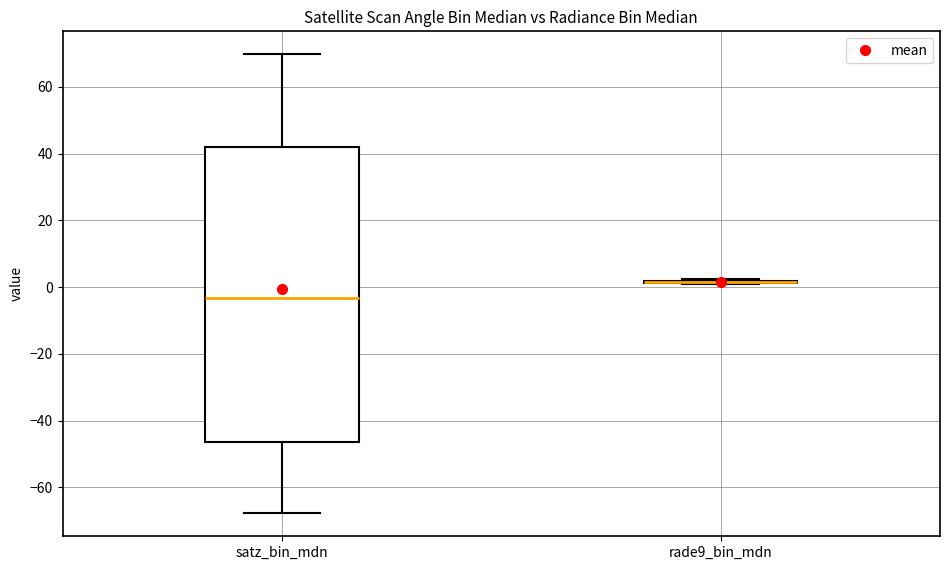

Reading left to right, transcribe this box plot: for each box, give where its median line is, the range the box spans, and where its two whiskers end, as read against the y-axis. The values are not printed on the chart, so give them approximately, as read against the axis.

satz_bin_mdn: median -4, box -46 to 42, whiskers -68 to 70
rade9_bin_mdn: box collapsed to a line at 2, whiskers 2 to 2